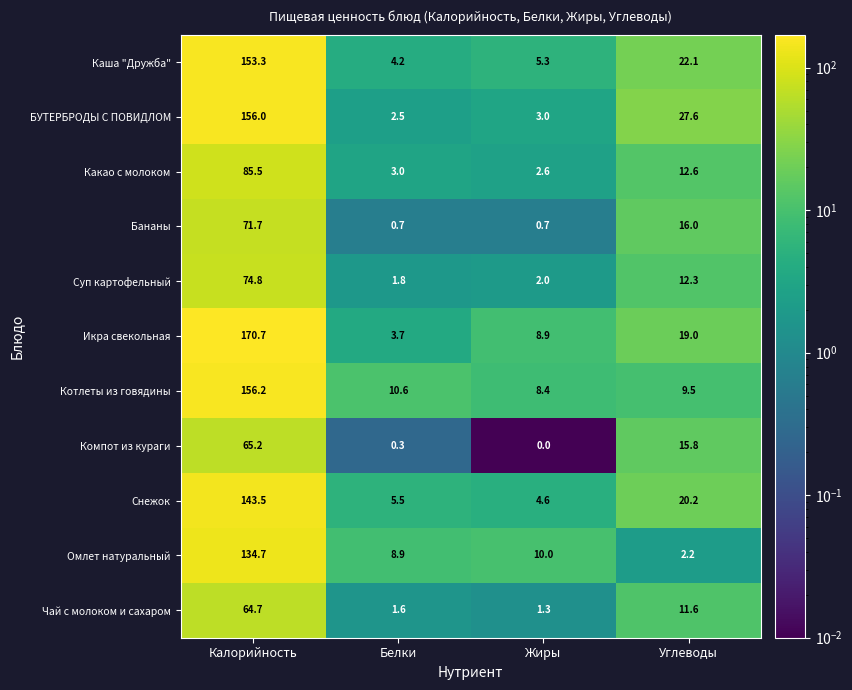

Is the value of Какао с молоком at Углеводы greater than the value of Чай с молоком и сахаром at Белки?

Yes